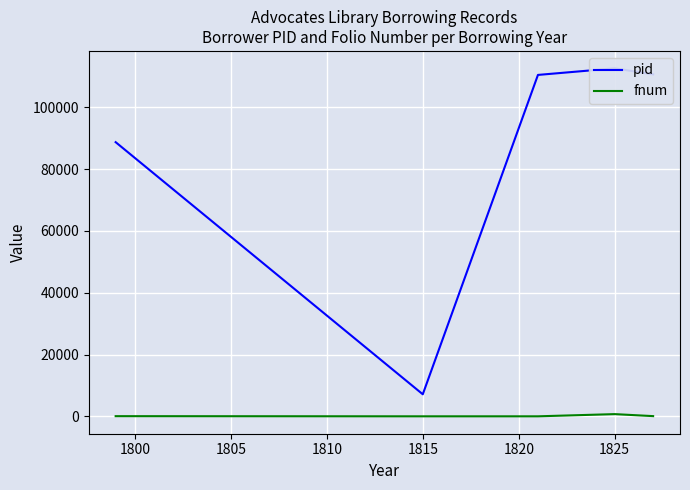

Rank the series by their average value, from highest to lowest.

pid, fnum